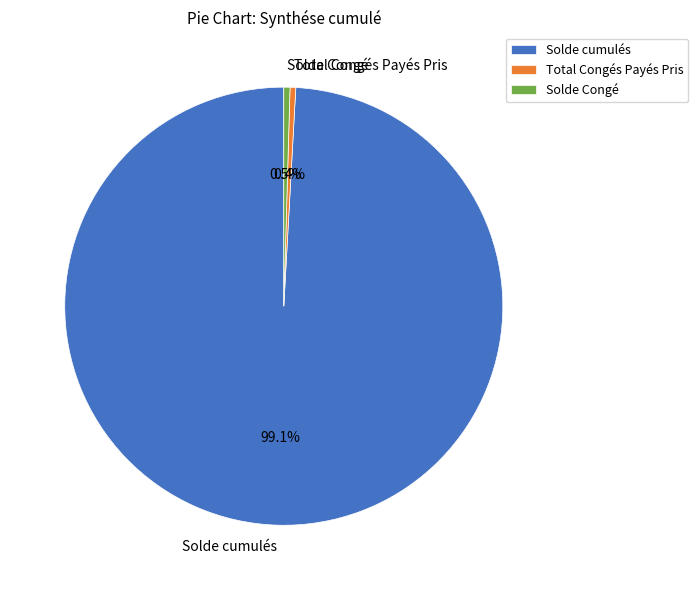

To the nearest percent, what portion does Solde cumulés represent?

99%